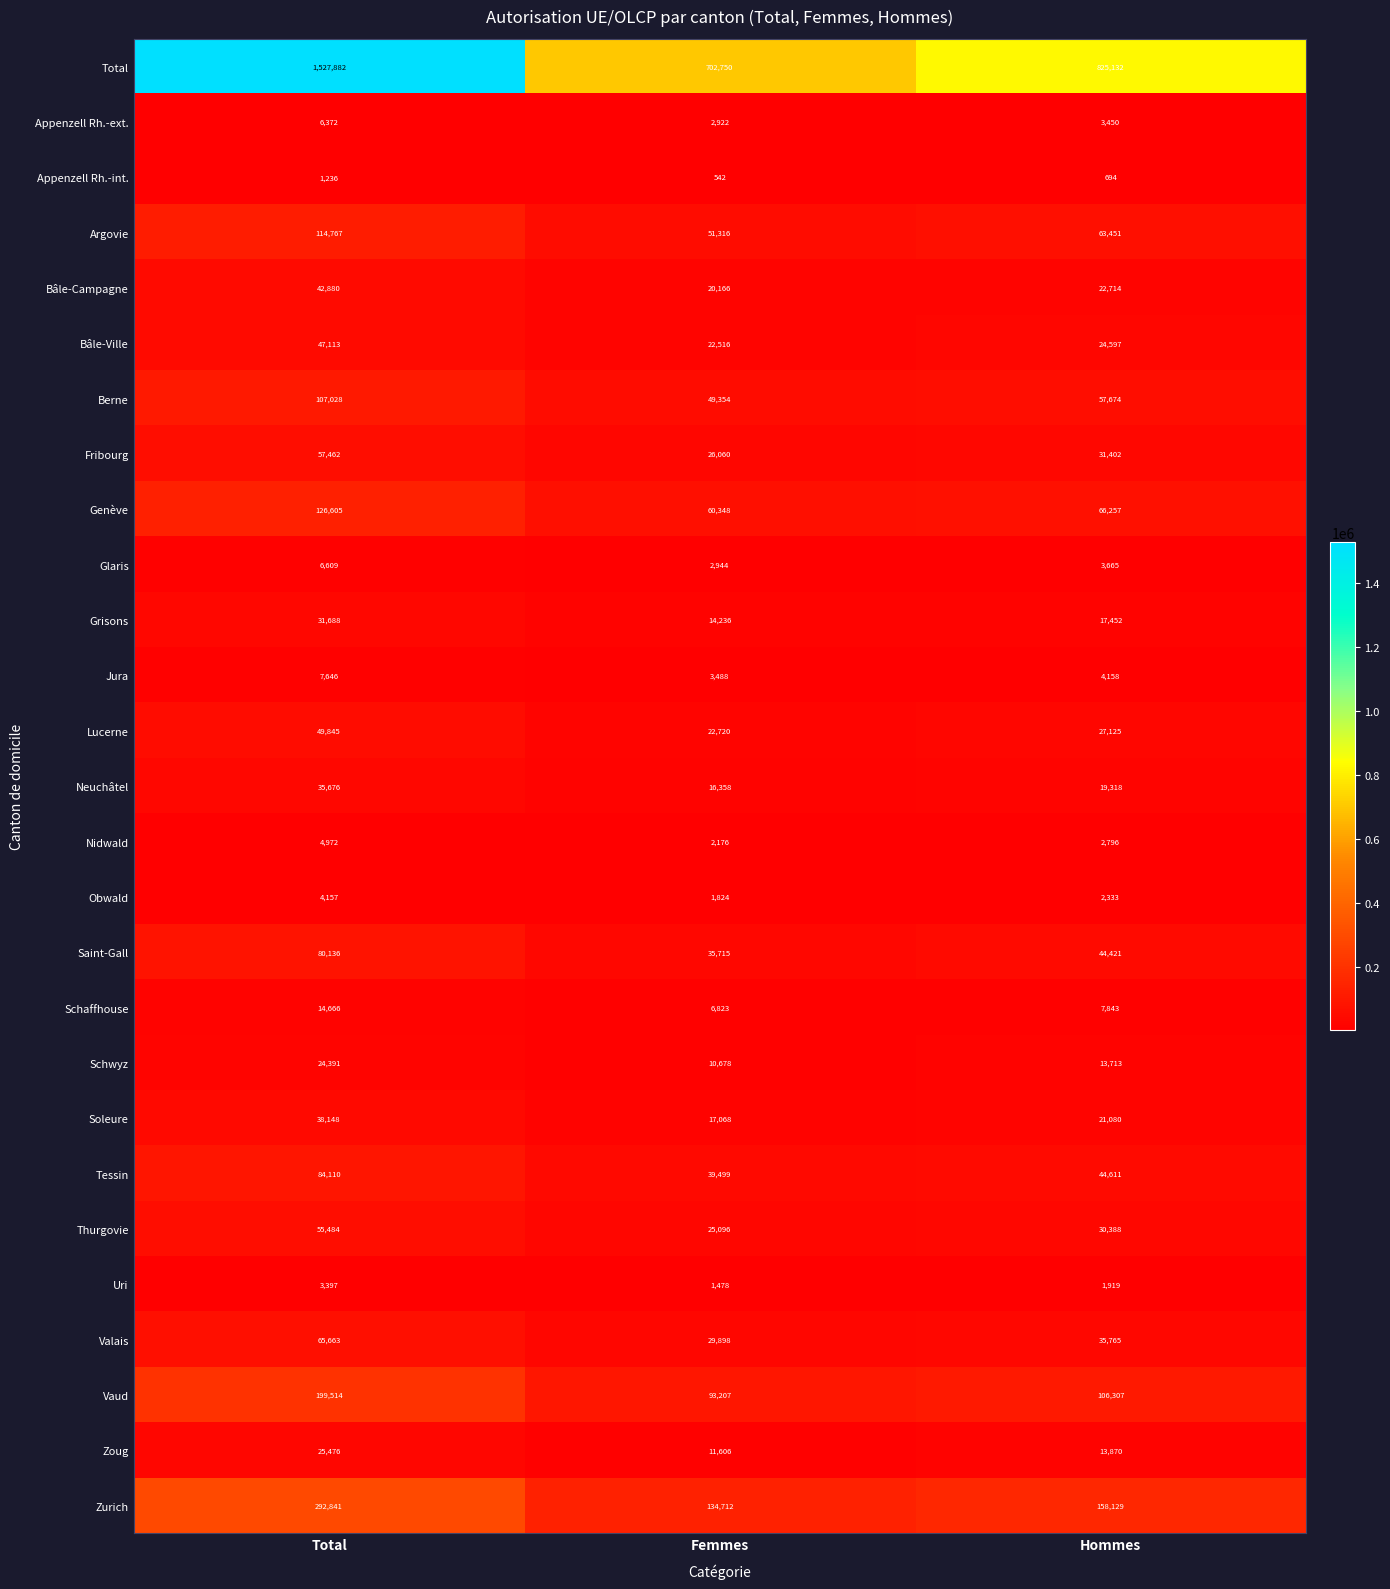

Read the Uri value at Hommes.

1919